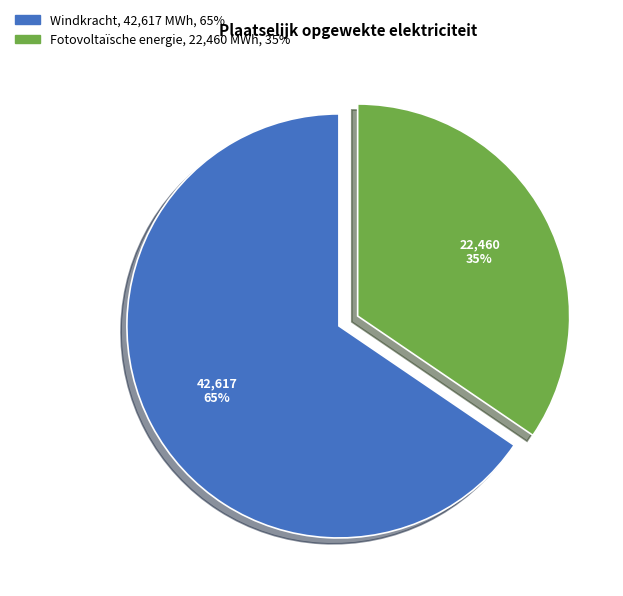

To the nearest percent, what portion does Windkracht represent?

65%